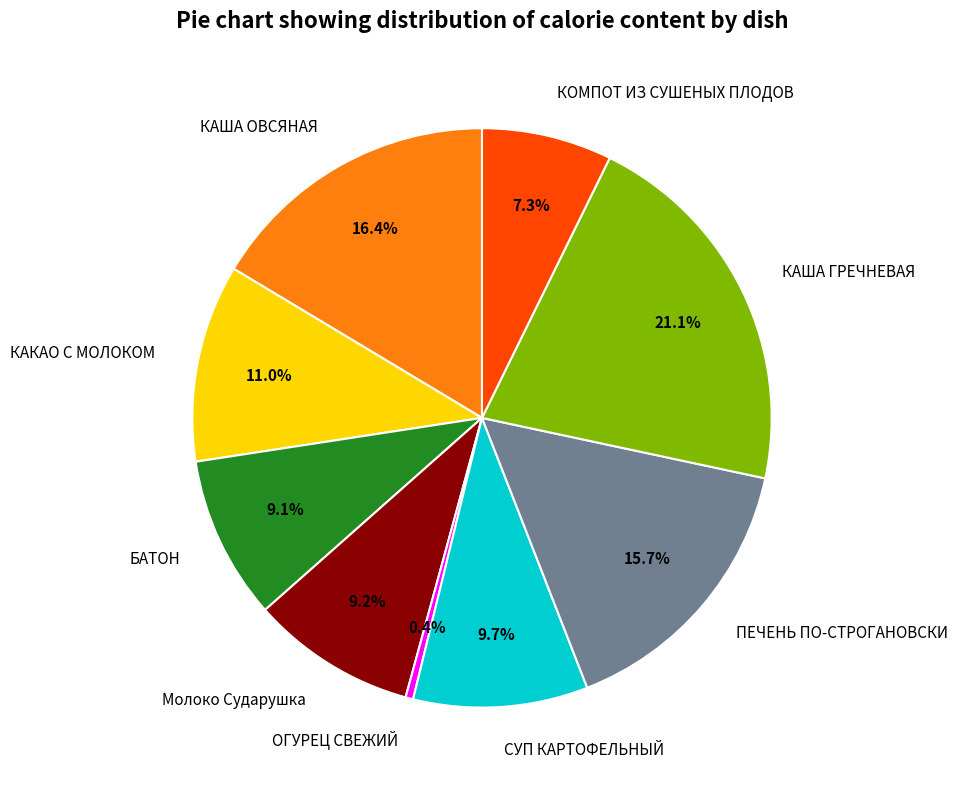

Which category has the biggest portion of the pie?

КАША ГРЕЧНЕВАЯ